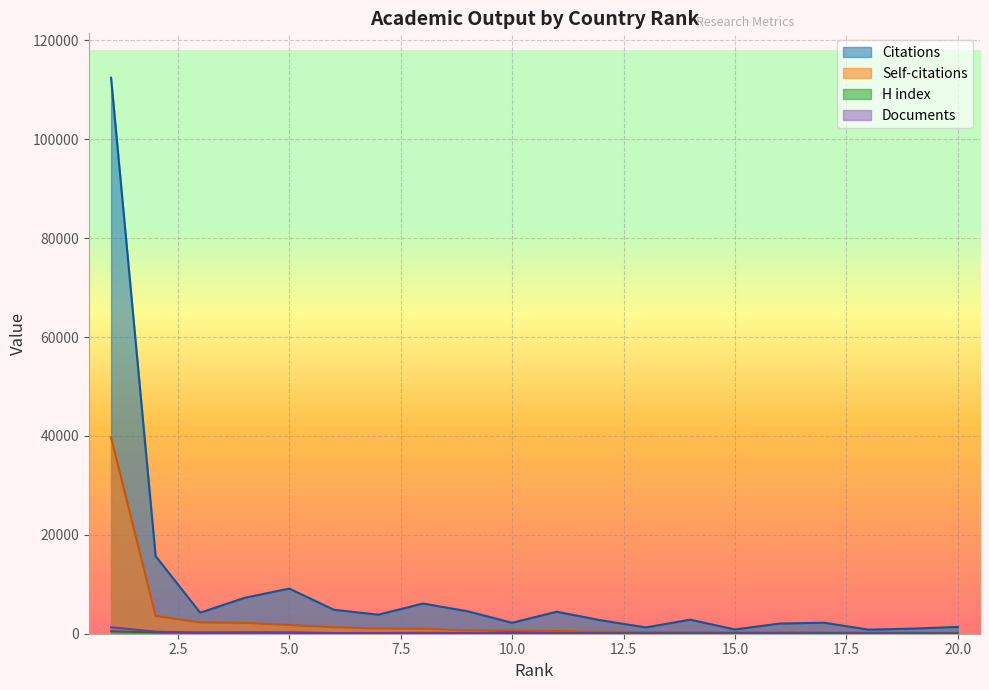

What is the difference between the highest and lowest values at 15.0?

805